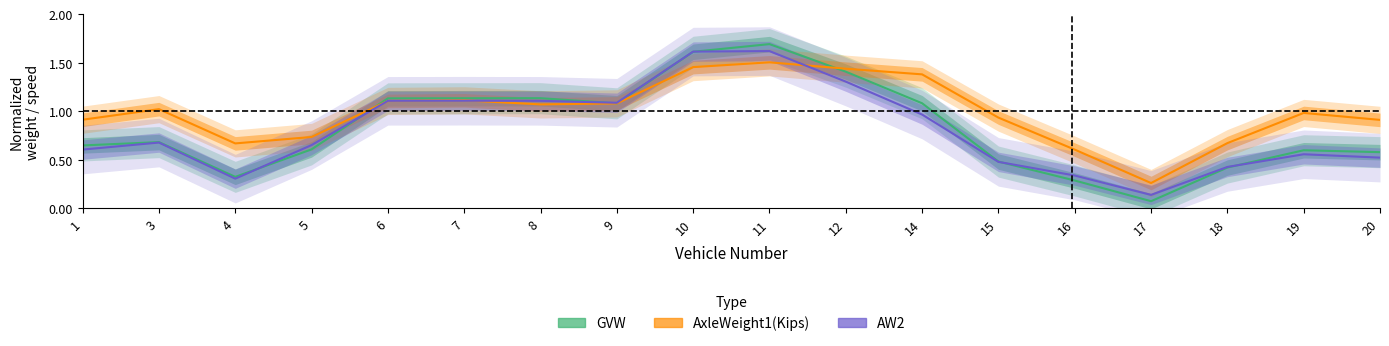

At which label is GVW closest to 0?

17